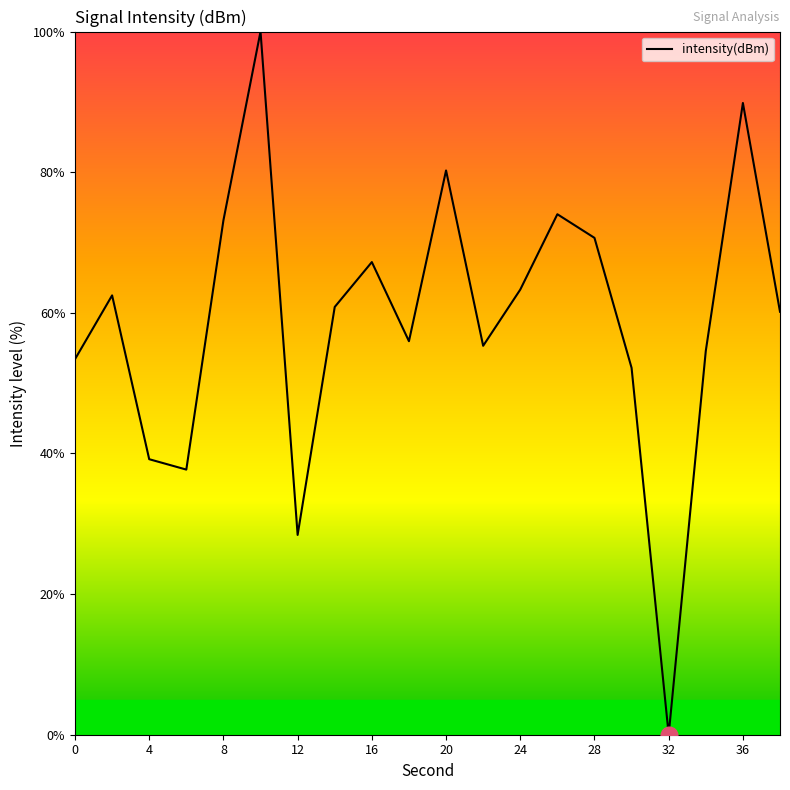

Reading left to right, list all the values displayed in this chart.

53.4	62.5	39.2	37.7	73.1	100.0	28.4	60.8	67.2	56.0	80.2	55.3	63.3	74.0	70.7	52.2	0.0	54.6	89.8	60.2